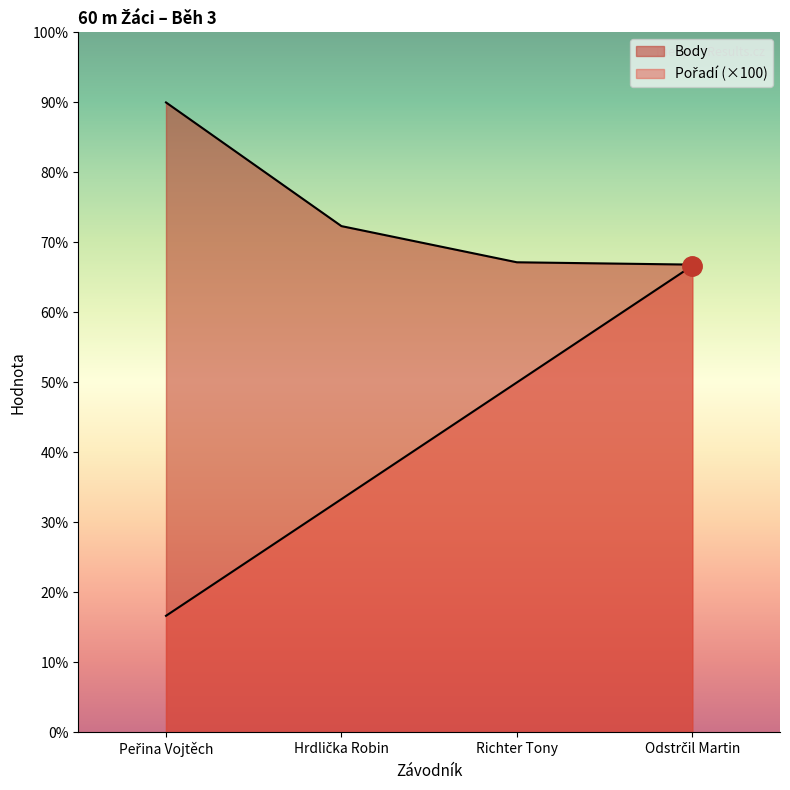

Which series has the largest range (max minus min)?

Pořadí